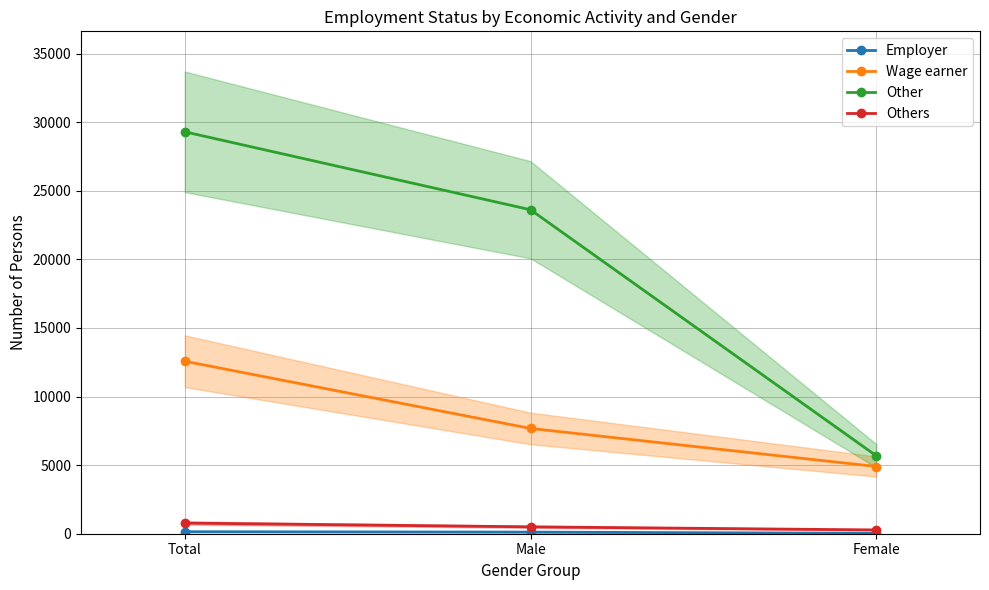

What is the smallest value displayed?

30